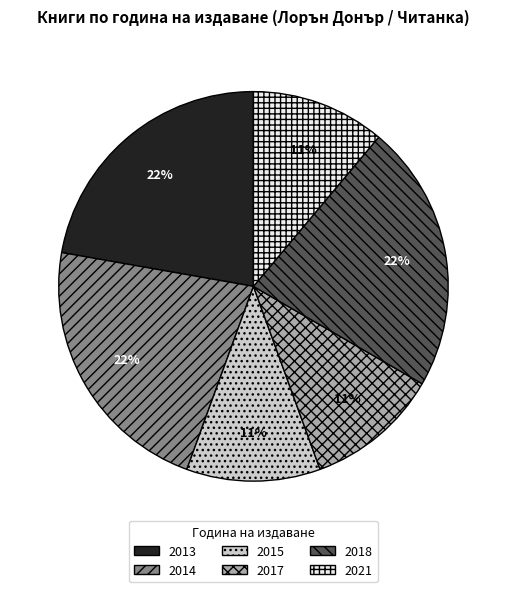

Is there a majority slice in this chart?

No